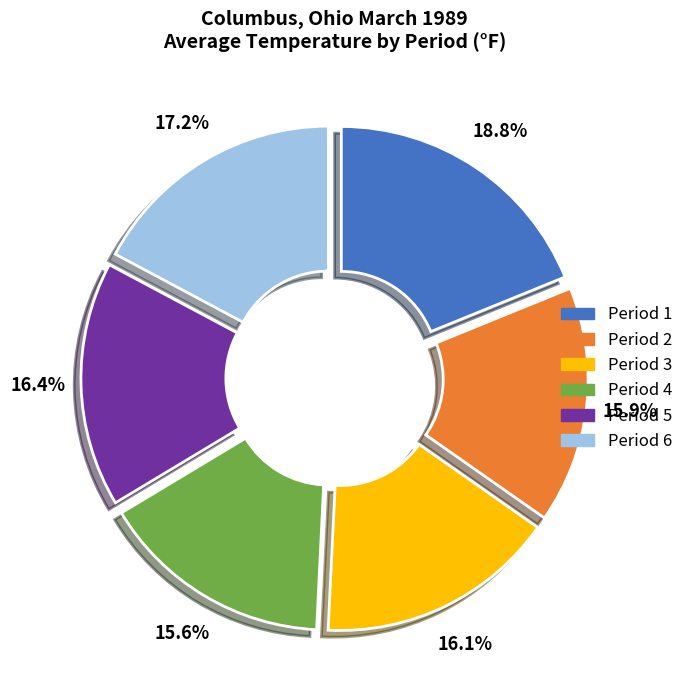

What is the ratio of the value at Period 2 to the value at Period 4?

1.0